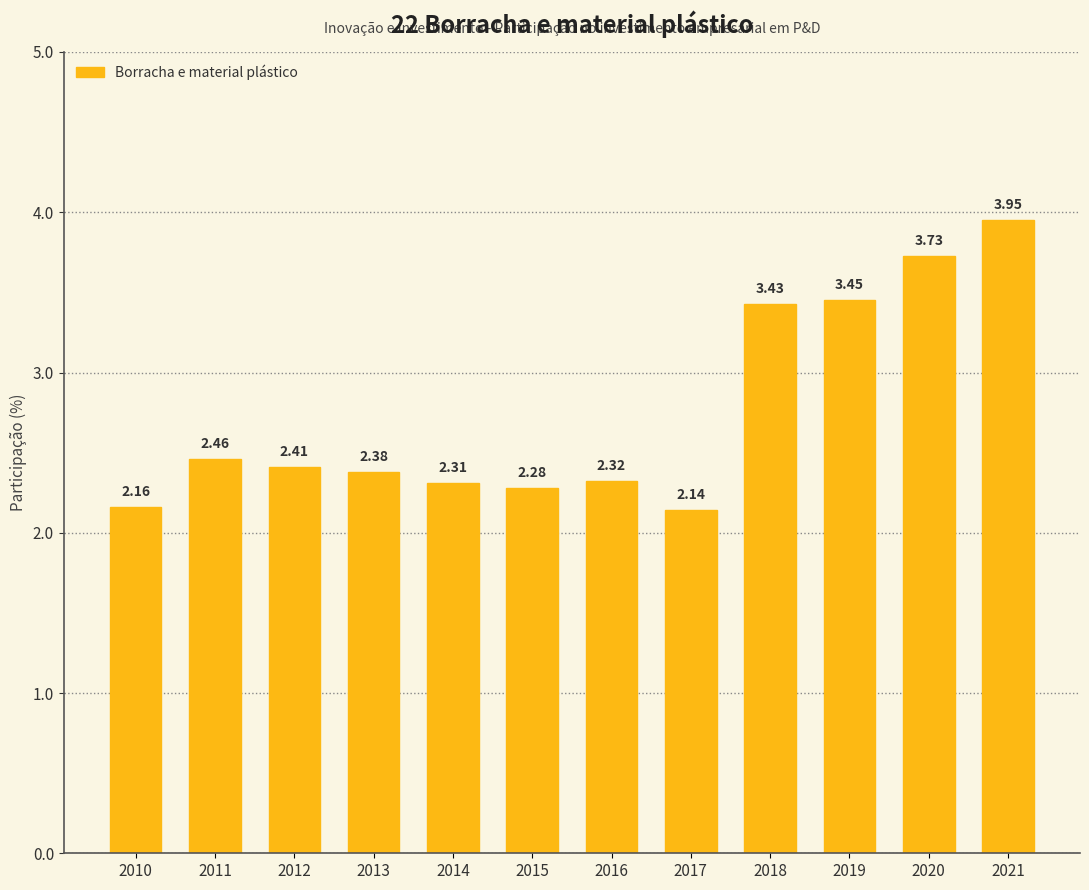

List the labels in order of value, smallest first.

2017, 2010, 2015, 2014, 2016, 2013, 2012, 2011, 2018, 2019, 2020, 2021